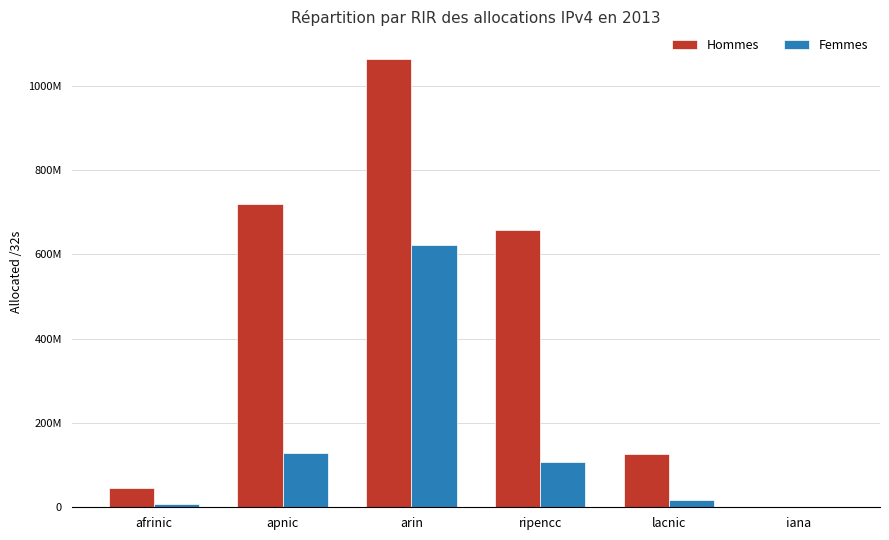

What are all the series names shown in the legend?

Hommes, Femmes